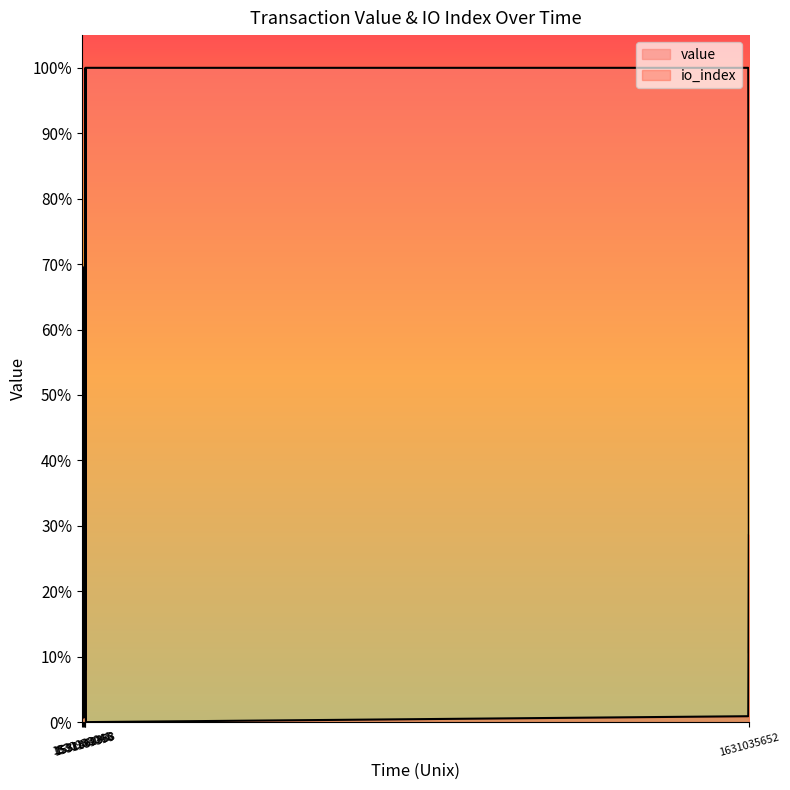

Reading left to right, list all the values displayed in this chart.

value: 0.1	0.1	0.0	0.1	0.0	0.1	0.1	0.1	0.1	0.1	0.1	0.1	0.1	0.1	0.1	1.0	1.0	0.1
io_index: 0.9	0.1	0.7	0.3	0.0	0.1	0.0	0.5	0.0	0.6	0.1	0.6	0.2	1.0	0.0	0.0	0.0	0.3